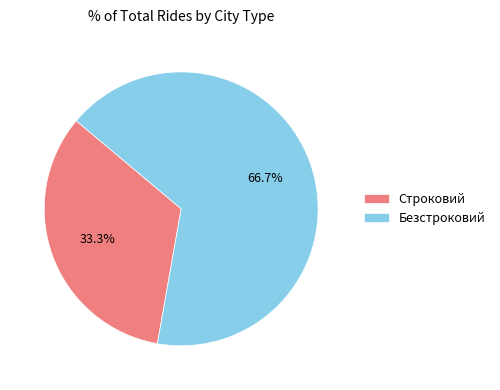

Combined, do Строковий and Безстроковий account for over 50%?

Yes